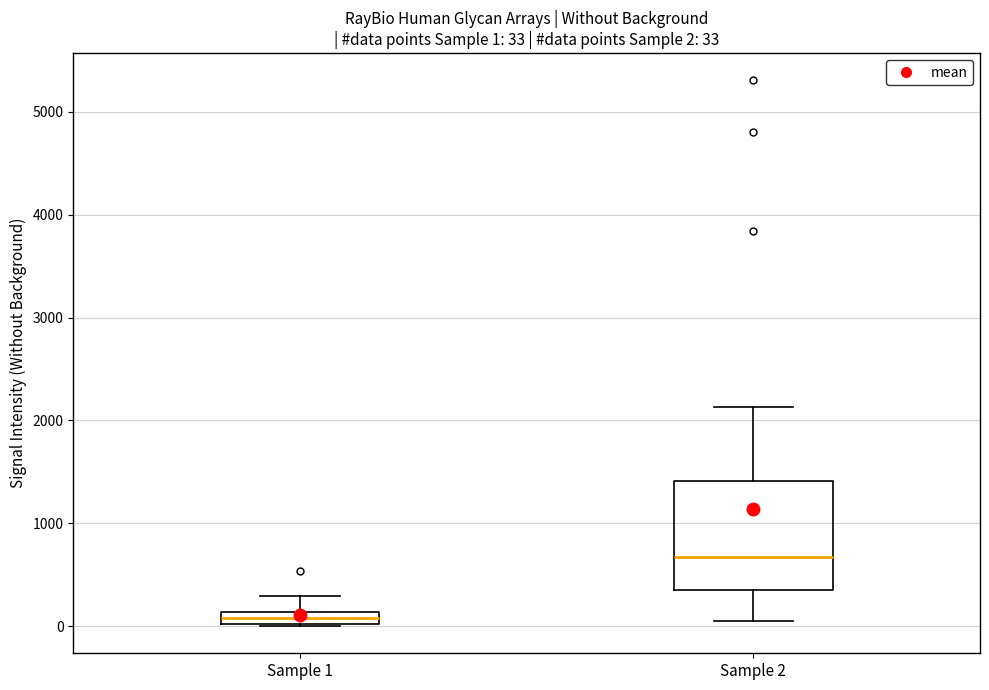

Which box is the tallest, from its lower edge to its upper edge?

Sample 2